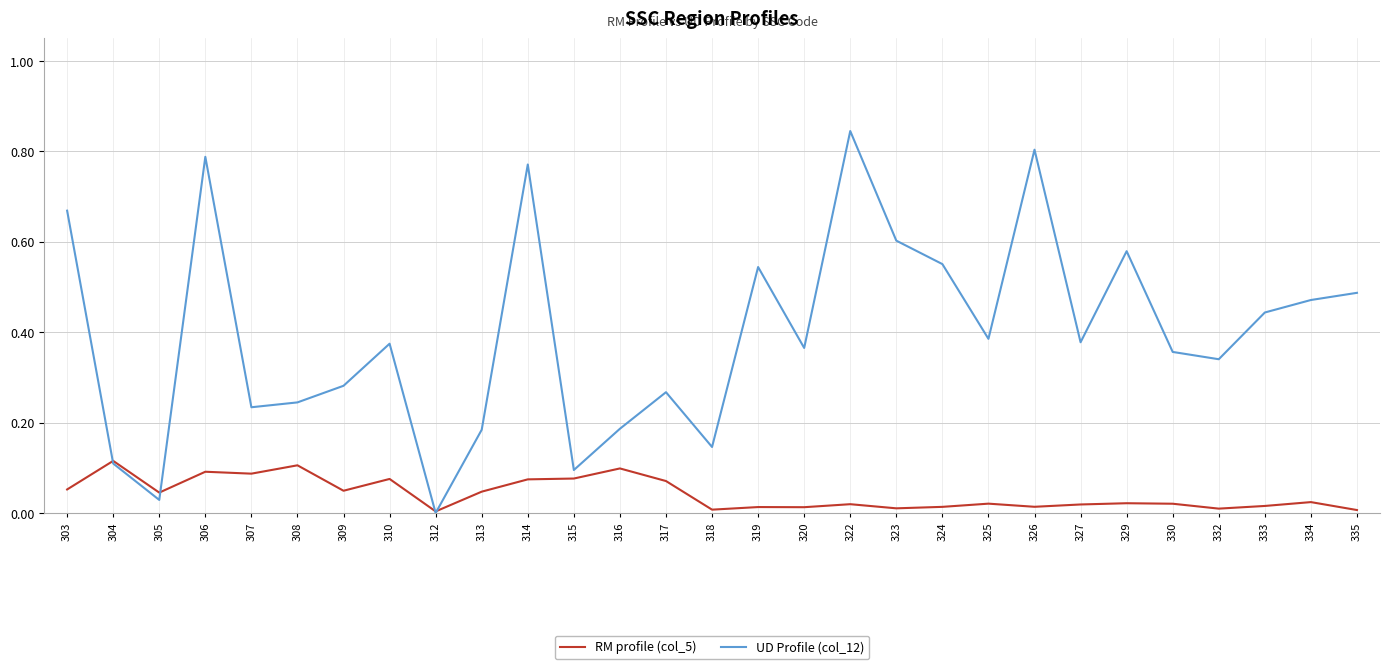

True or false: RM profile (col_5) and UD Profile (col_12) cross at least once.

True